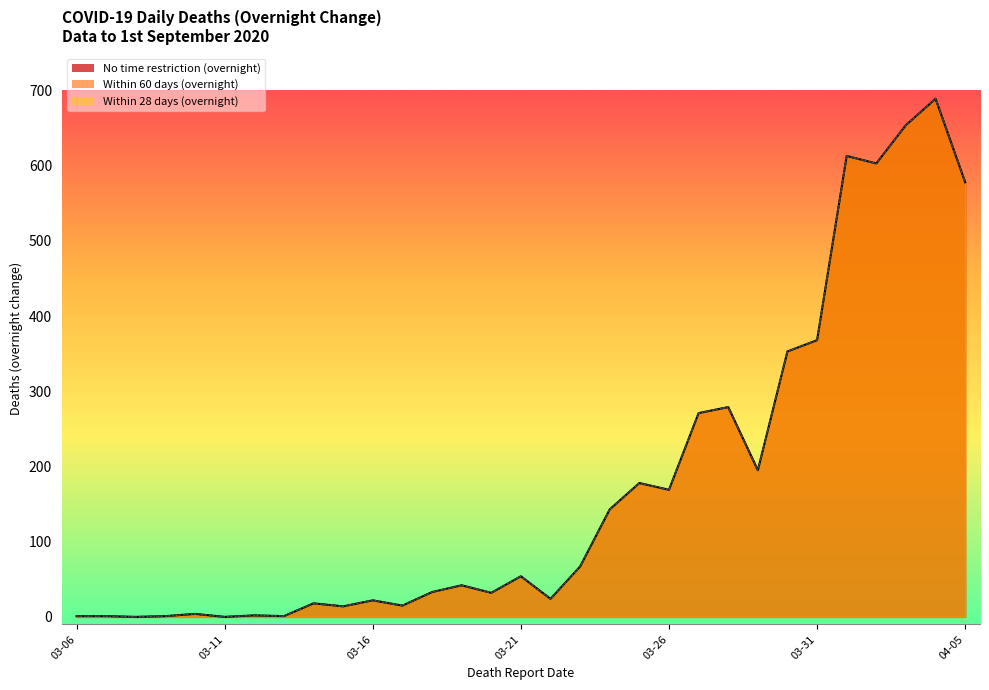

Does the chart display data point markers on the line(s)?

No